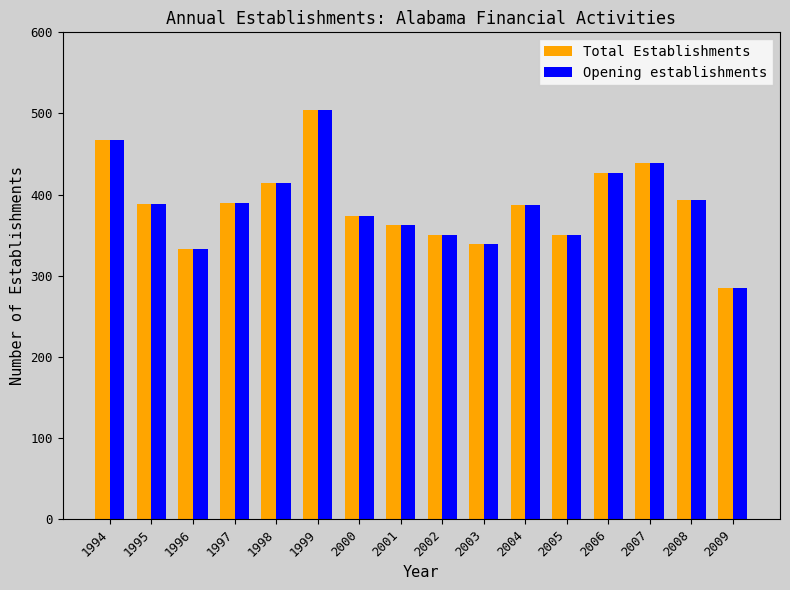

At which label does Opening establishments first exceed 389?

1994